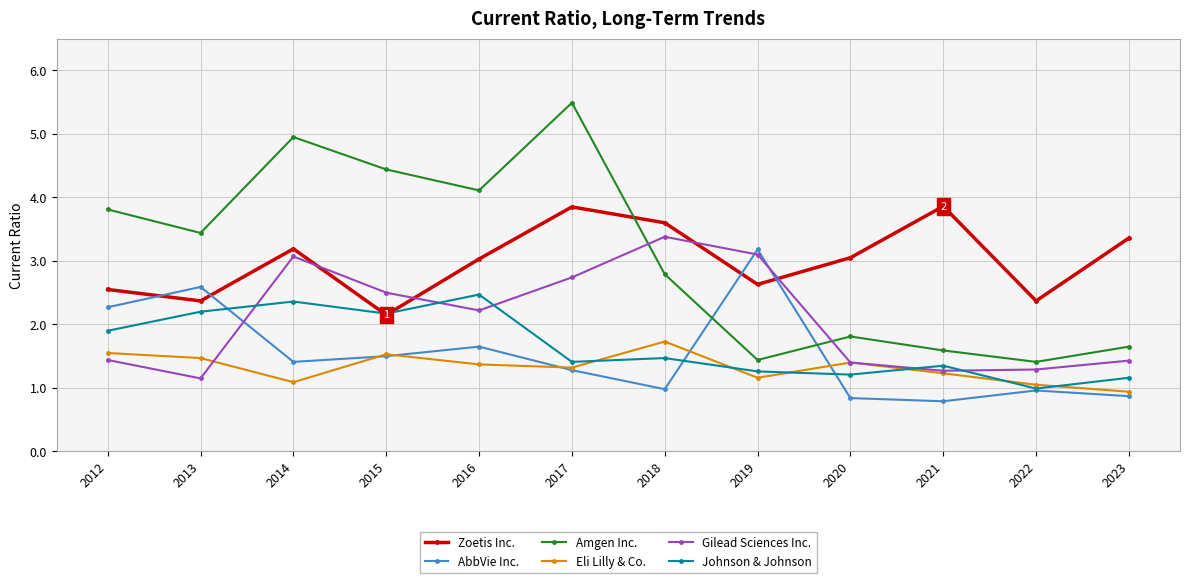

What is the difference between the Eli Lilly & Co. values at 2019 and 2012?

0.4